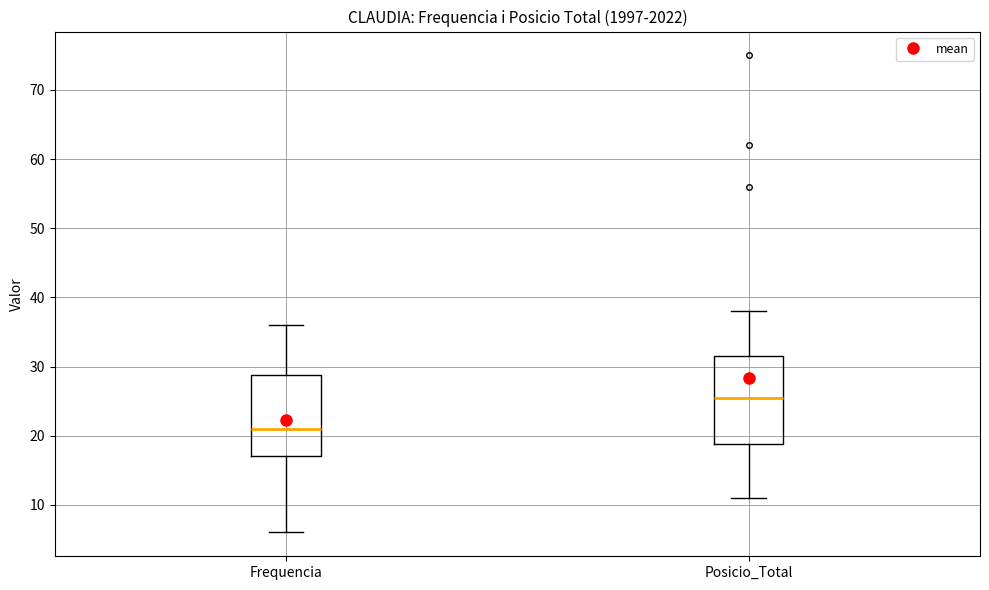

Which box's median line is the lowest?

Frequencia